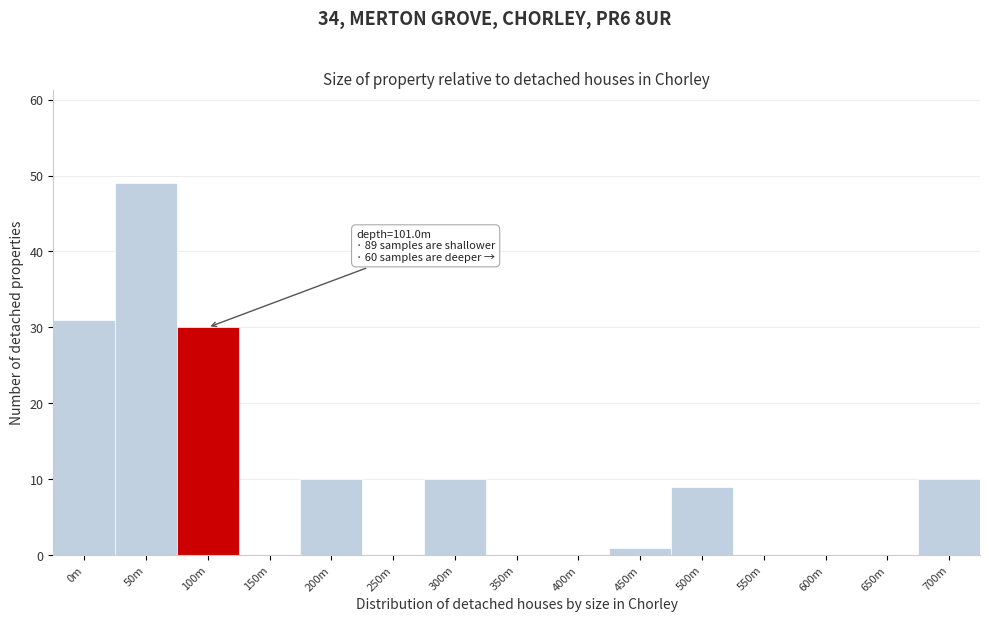

Reading left to right, what are all the values shown in this chart?

0m=31	50m=49	100m=30	150m=0	200m=10	250m=0	300m=10	350m=0	400m=0	450m=1	500m=9	550m=0	600m=0	650m=0	700m=10